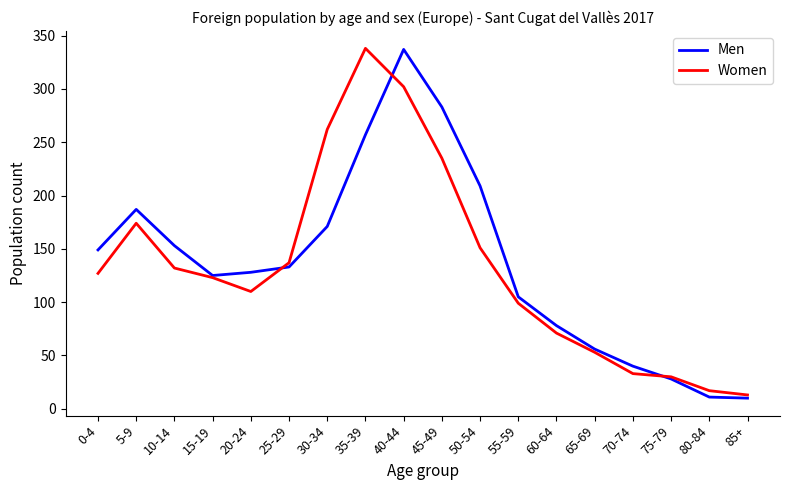

Does the chart display data point markers on the line(s)?

No